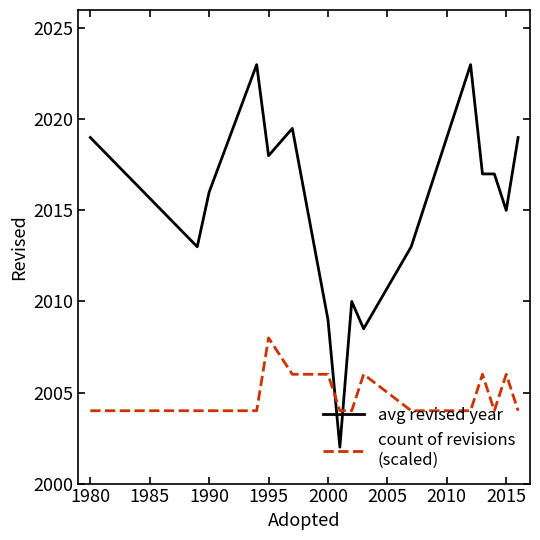

What is the greatest value displayed?

2023.0